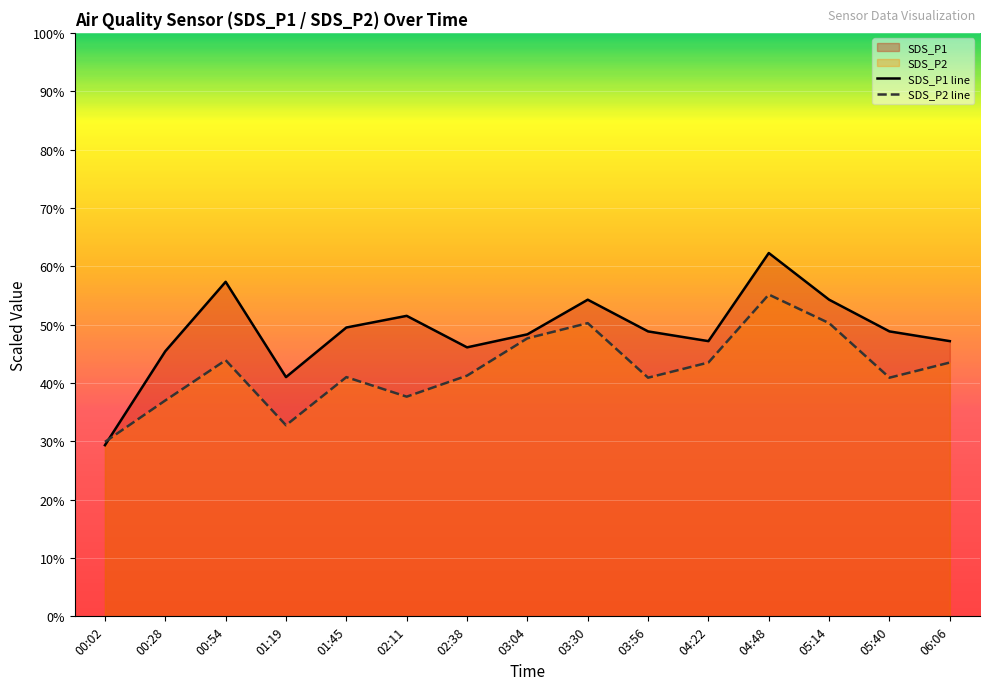

What position from the right is 03:30?

7